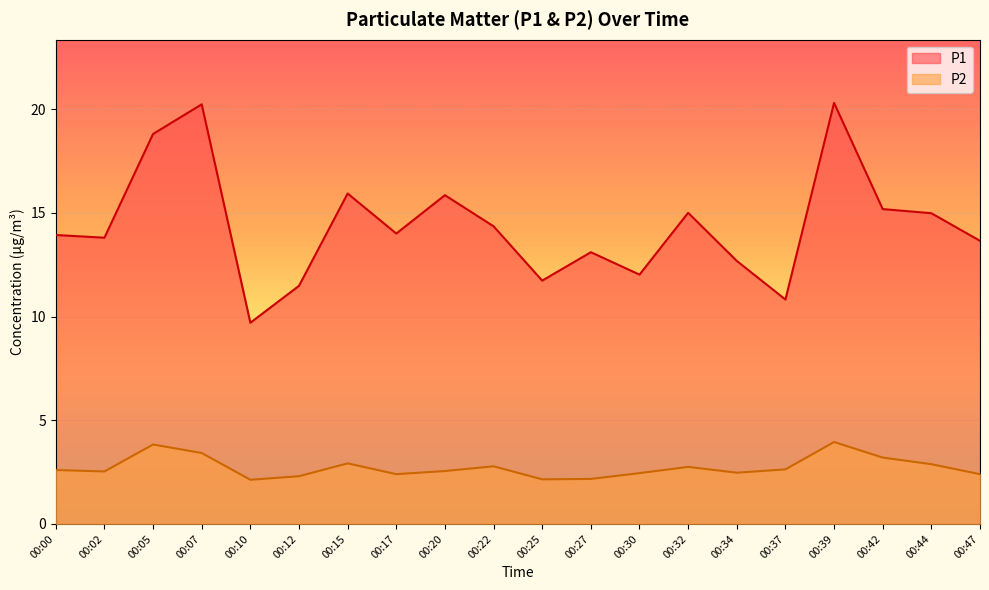

What is the difference between the maximum and minimum values in the P1 series?

10.6